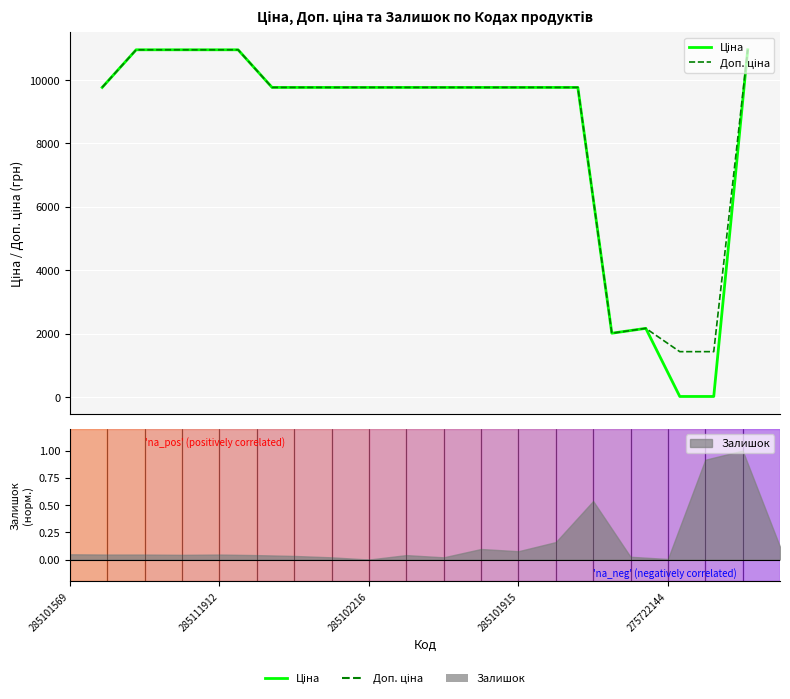

Reading left to right, list all the values displayed in this chart.

Ціна: 285101569=9764.4	285111912=10952.0	285102216=10952.0	285101915=10952.0	275722144=10952.0	5=9764.4	6=9764.4	7=9764.4	8=9764.4	9=9764.4	10=9764.4	11=9764.4	12=9764.4	13=9764.4	14=9764.4	15=2009.6	16=2163.4	17=14.3	18=14.3	19=10952.0
Доп. ціна: 285101569=9764.4	285111912=10952.0	285102216=10952.0	285101915=10952.0	275722144=10952.0	5=9764.4	6=9764.4	7=9764.4	8=9764.4	9=9764.4	10=9764.4	11=9764.4	12=9764.4	13=9764.4	14=9764.4	15=2009.6	16=2163.4	17=1428.0	18=1428.0	19=10952.0